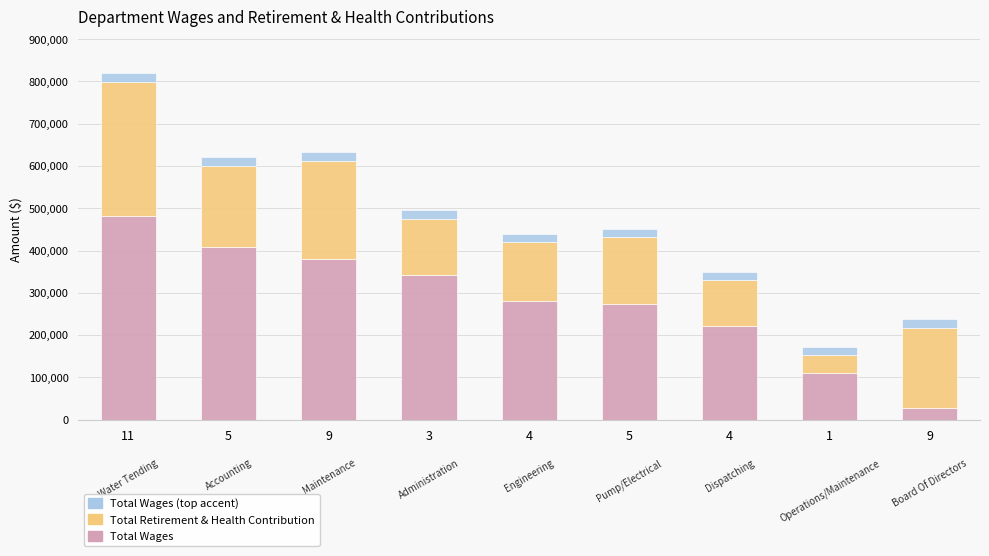

What is the average value of the Total Retirement & Health Contribution series?

168006